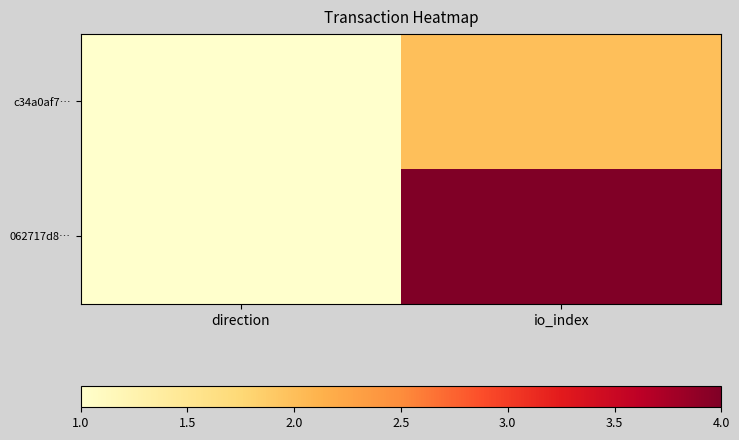

At io_index, list the series in order from smallest to largest.

c34a0af7…, 062717d8…